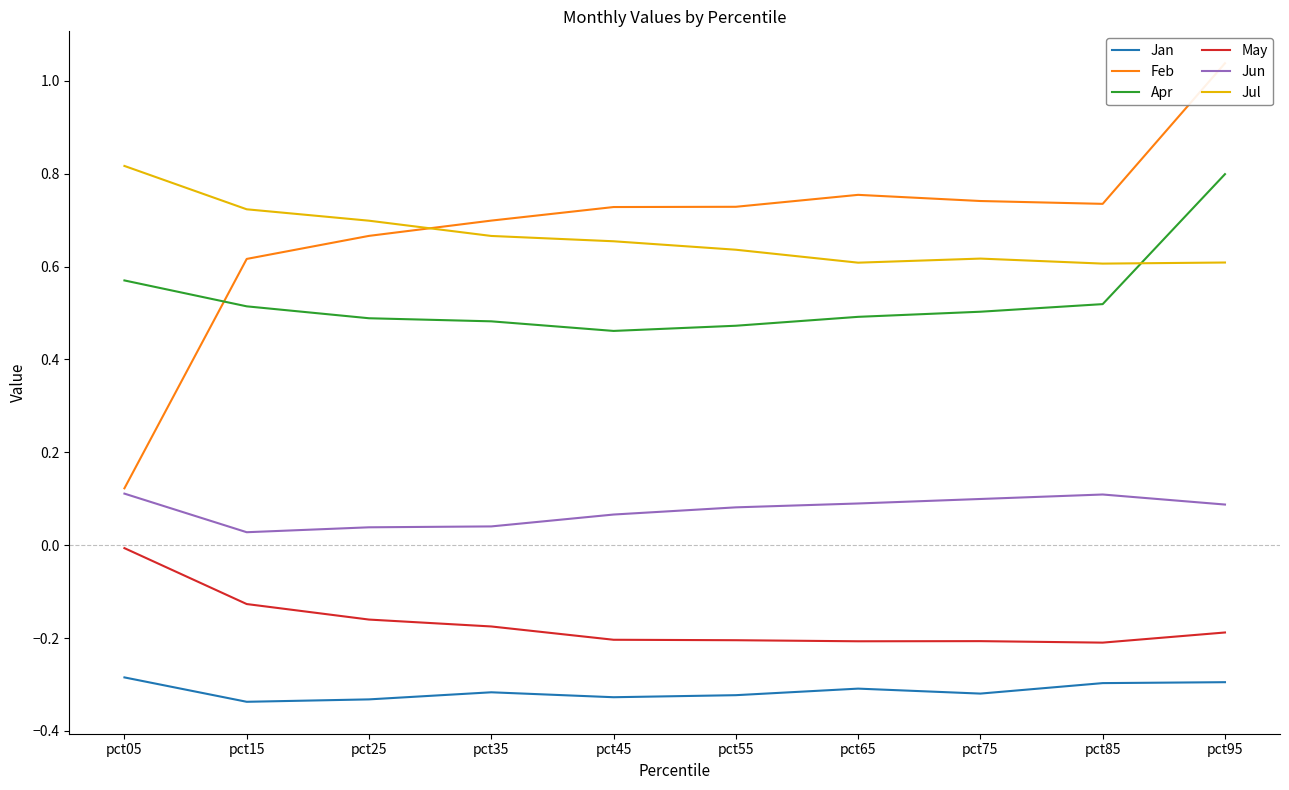

What is the value of the Feb point at the 10th from the left?

1.0